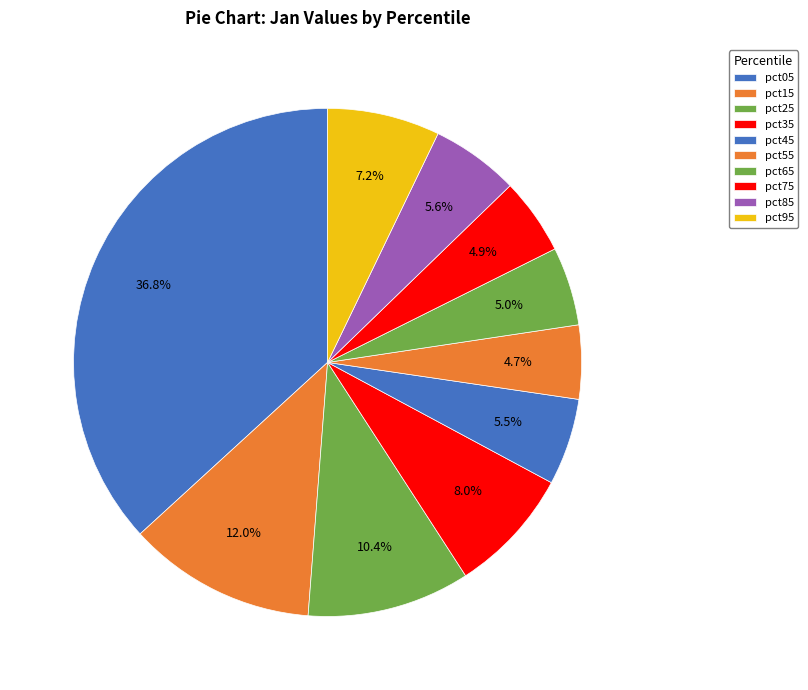

Rank the categories by value from lowest to highest.

pct55, pct75, pct65, pct45, pct85, pct95, pct35, pct25, pct15, pct05